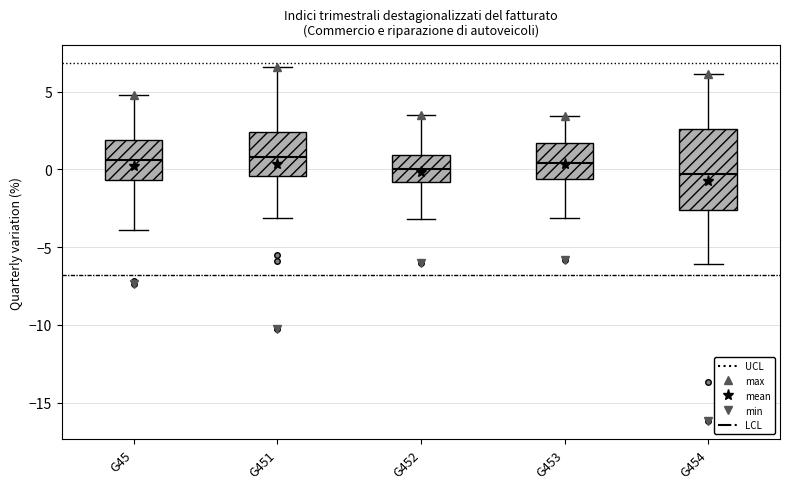

Reading left to right, transcribe this box plot: for each box, give where its median line is, the range the box spans, and where its two whiskers end, as read against the y-axis. The values are not printed on the chart, so give them approximately, as read against the axis.

G45: median 0.5, box -0.5 to 2.0, whiskers -4.0 to 5.0
G451: median 1.0, box -0.5 to 2.5, whiskers -3.0 to 6.5
G452: median 0.0, box -1.0 to 1.0, whiskers -3.0 to 3.5
G453: median 0.5, box -0.5 to 1.5, whiskers -3.0 to 3.5
G454: median -0.5, box -2.5 to 2.5, whiskers -6.0 to 6.0